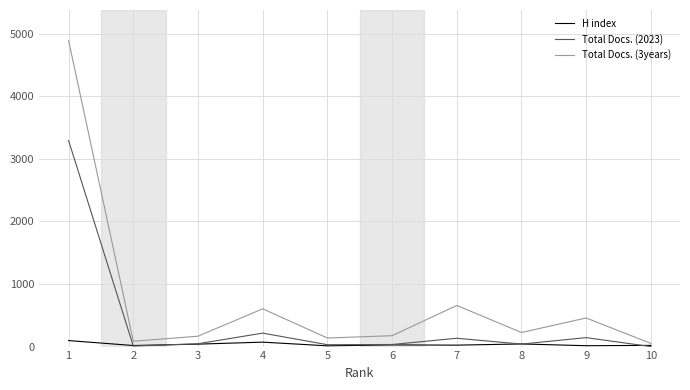

List the series in order of their peak value, highest first.

Total Docs. (3years), Total Docs. (2023), H index